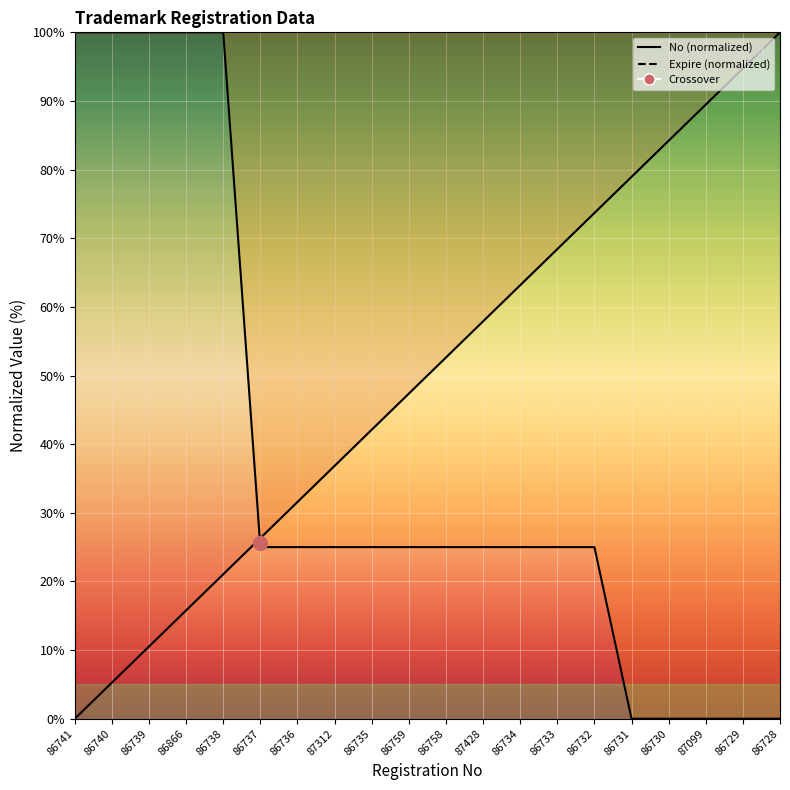

Is the value of No at 86759 greater than the value of Expire at 86734?

Yes